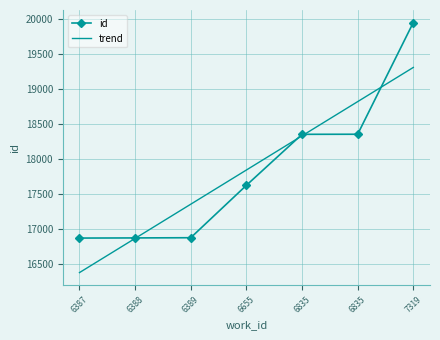

What are all the series names shown in the legend?

id, trend